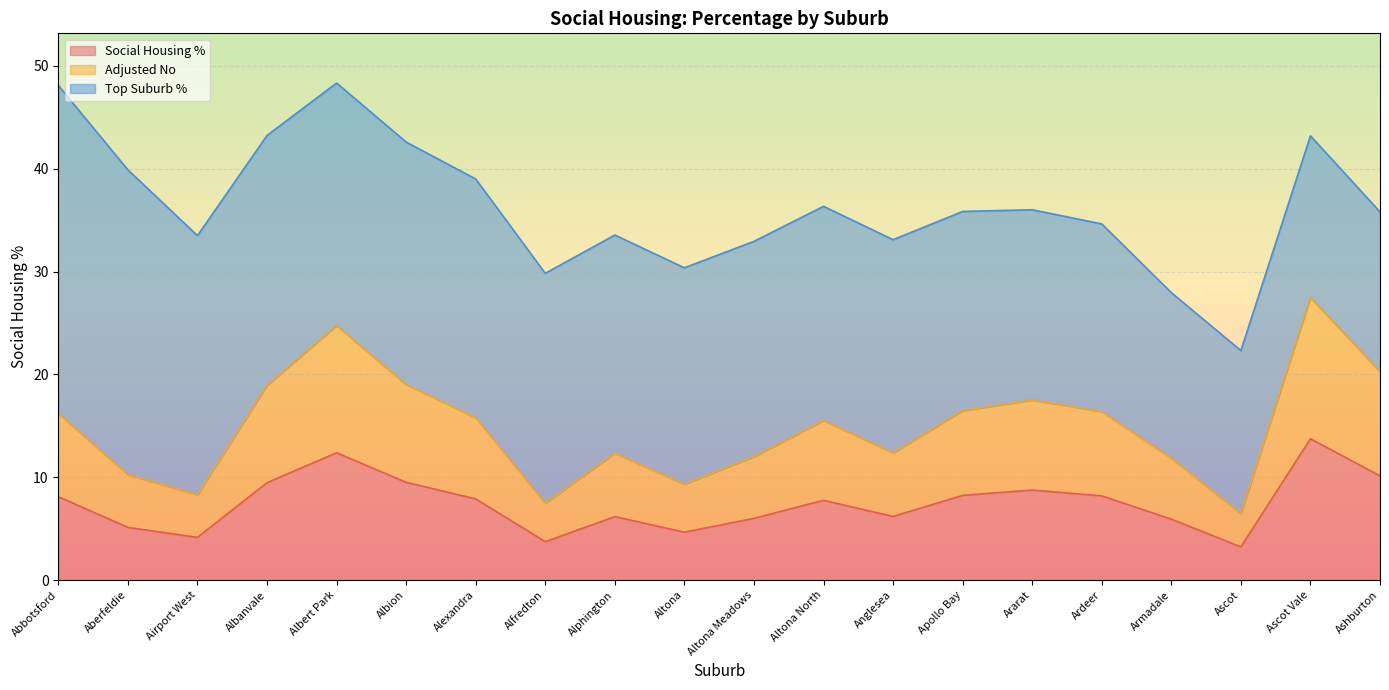

Where does the Social Housing % series first go above 7?

Abbotsford